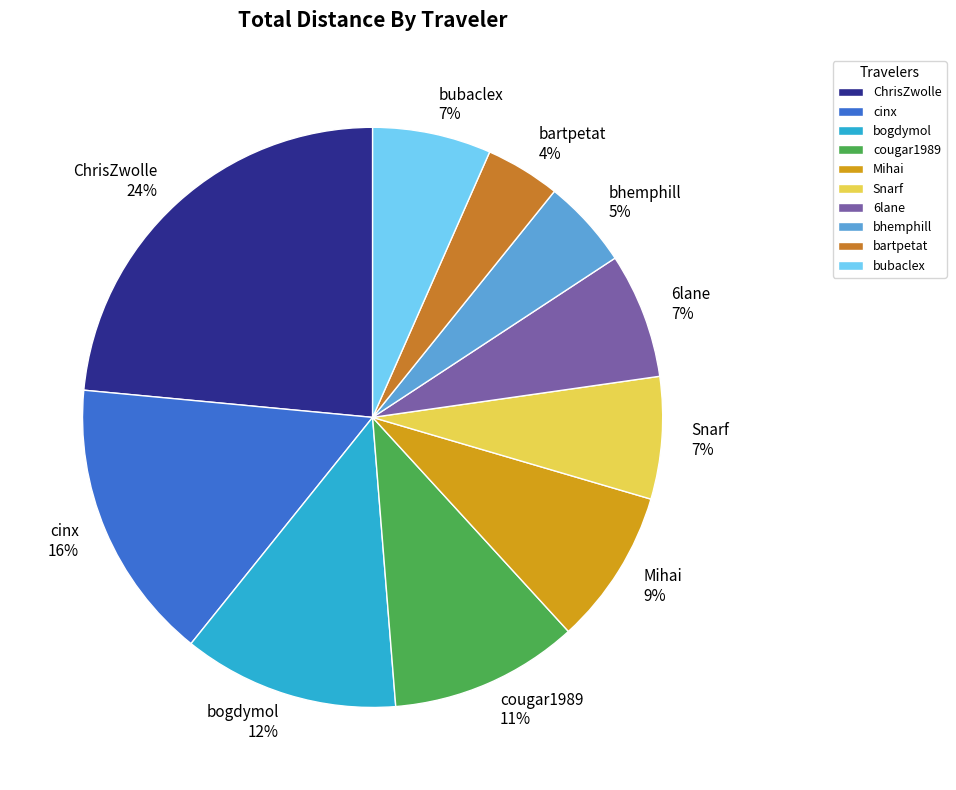

Count the number of slices in the pie.

10